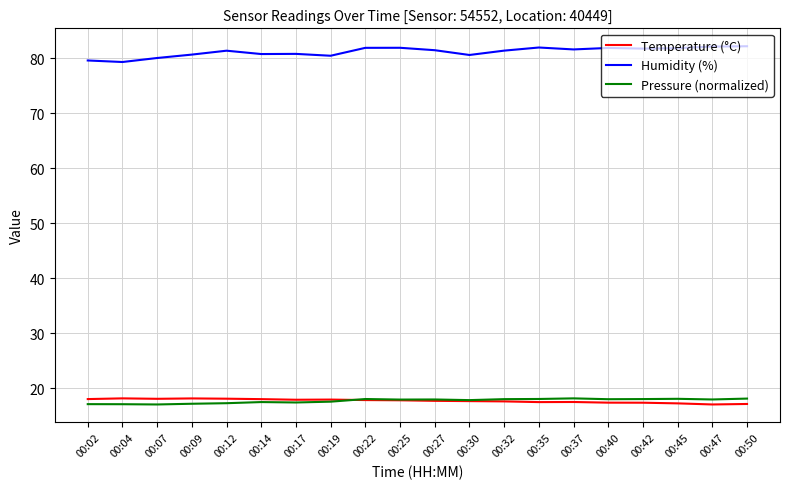

Read the Temperature (°C) value at 00:47.

17.0